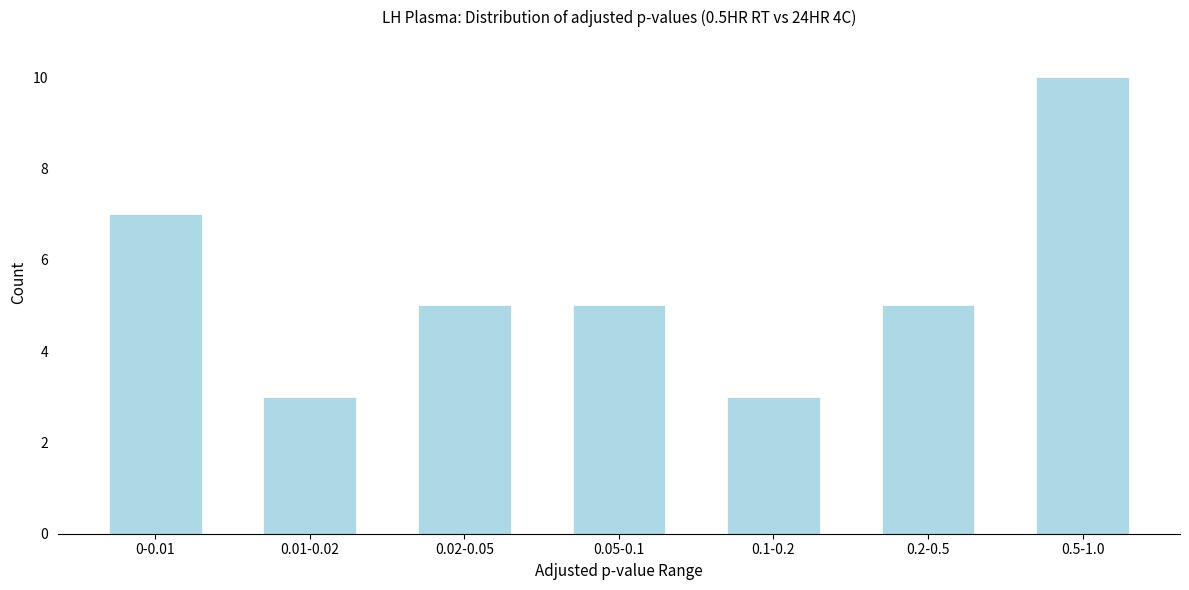

Reading right to left, what are all the values shown in this chart?

0.5-1.0=10	0.2-0.5=5	0.1-0.2=3	0.05-0.1=5	0.02-0.05=5	0.01-0.02=3	0-0.01=7